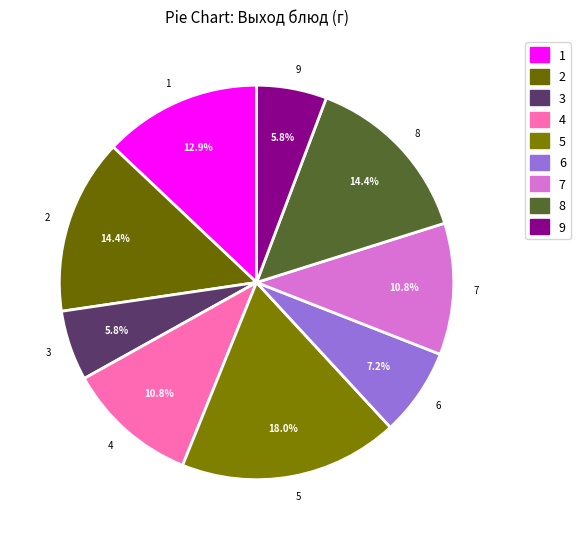

Which category has the biggest portion of the pie?

5